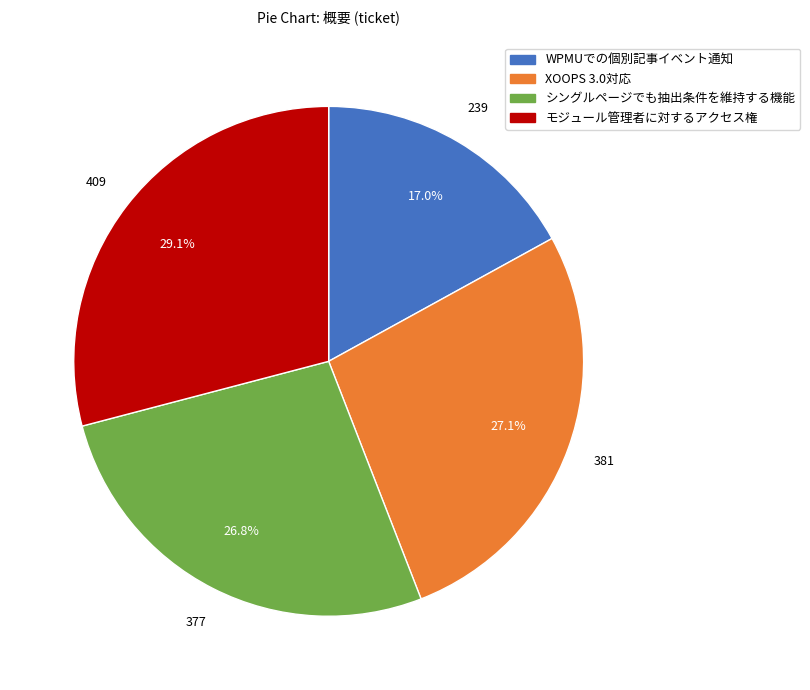

To the nearest percent, what is the combined percentage of モジュール管理者に対するアクセス権 and XOOPS 3.0対応?

56%